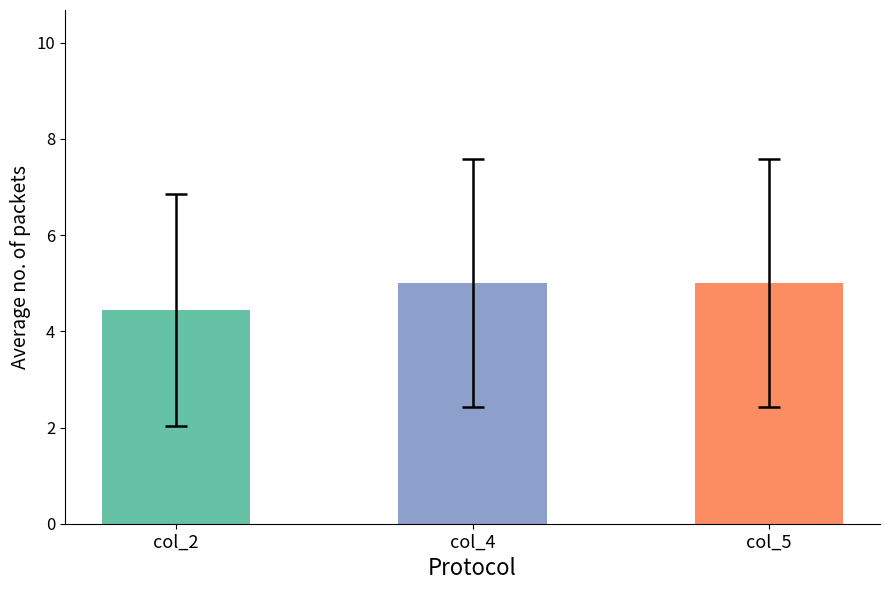

Which series has the largest total across all categories?

col_4